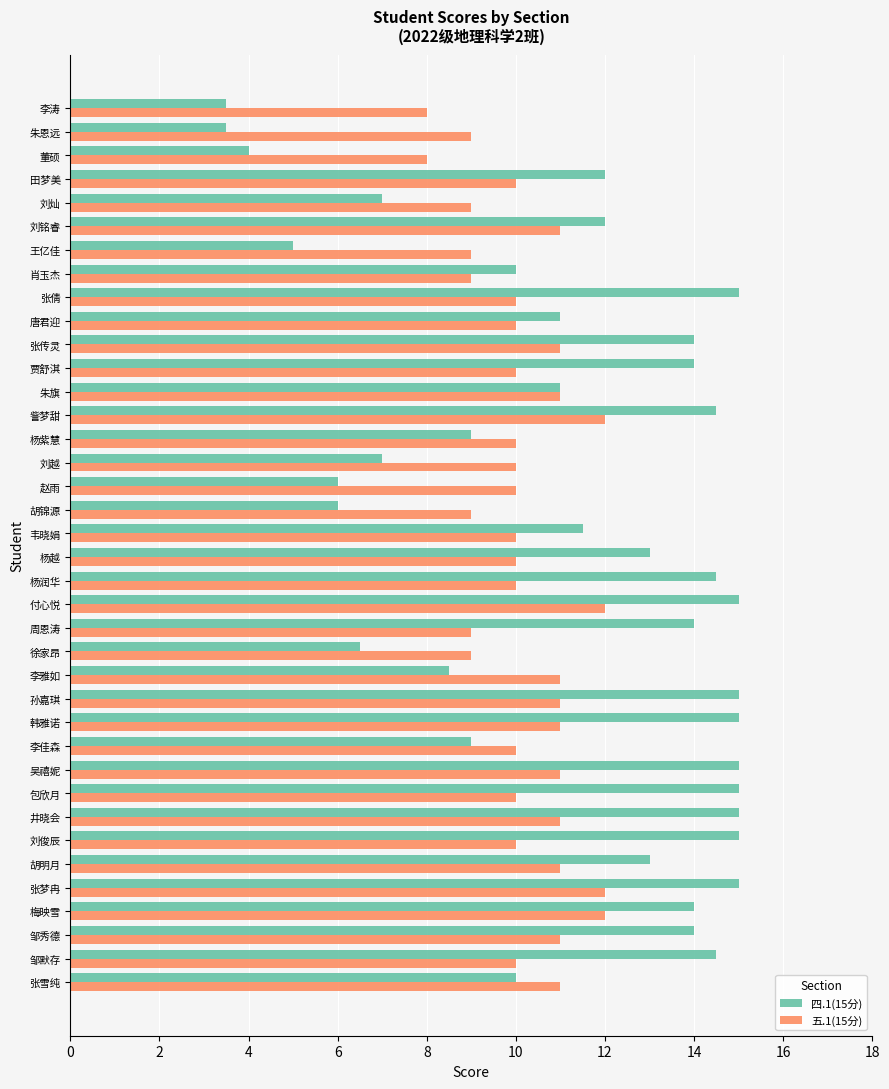

Which series has the widest spread of values?

四.1(15分)